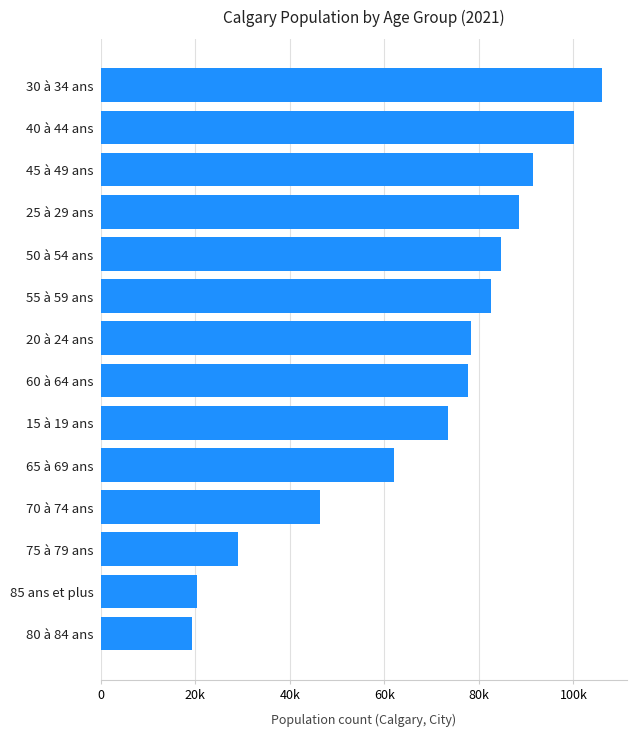

What is the sum of all values?

960155